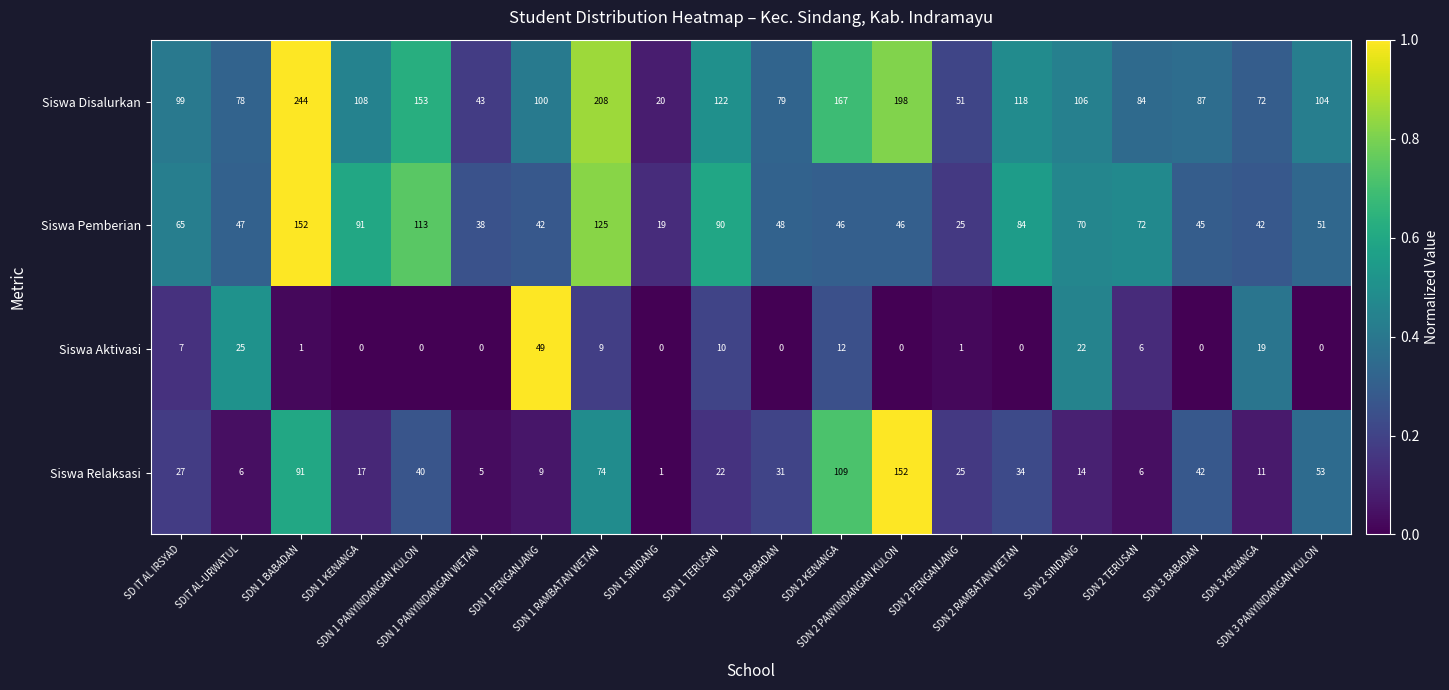

Which series has the largest total across all categories?

Siswa Disalurkan